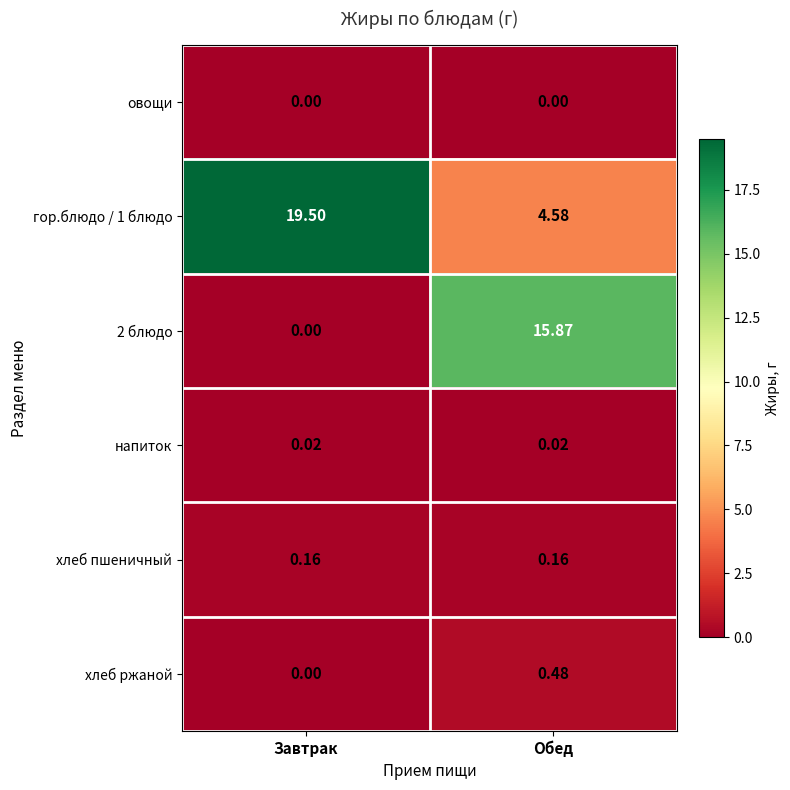

At which category is the sum across all series the highest?

Обед